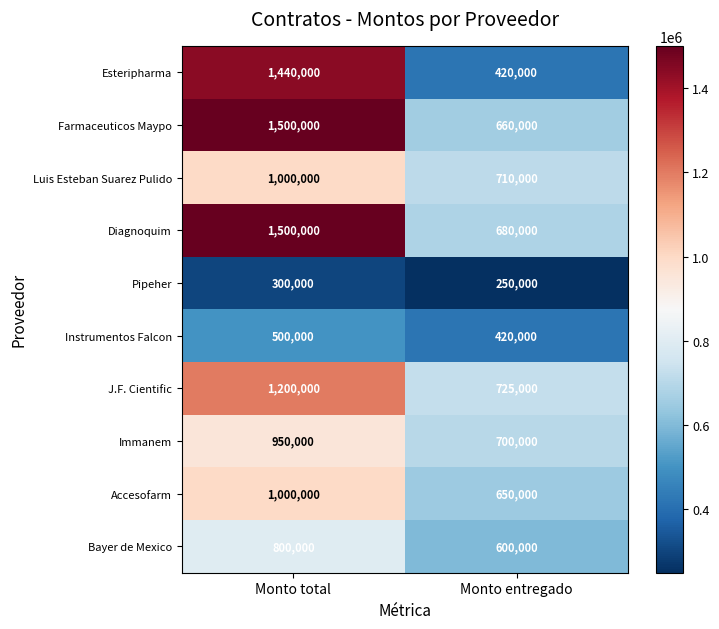

Rank the categories by J.F. Cientific value from lowest to highest.

Monto entregado, Monto total